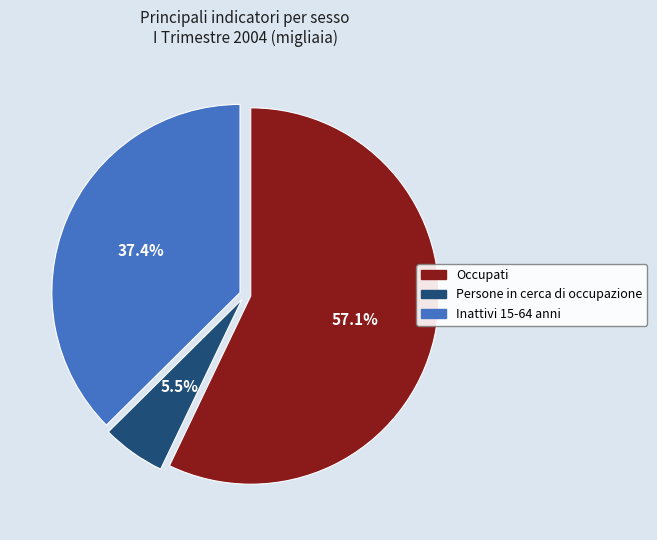

How many slices are in this pie chart?

3